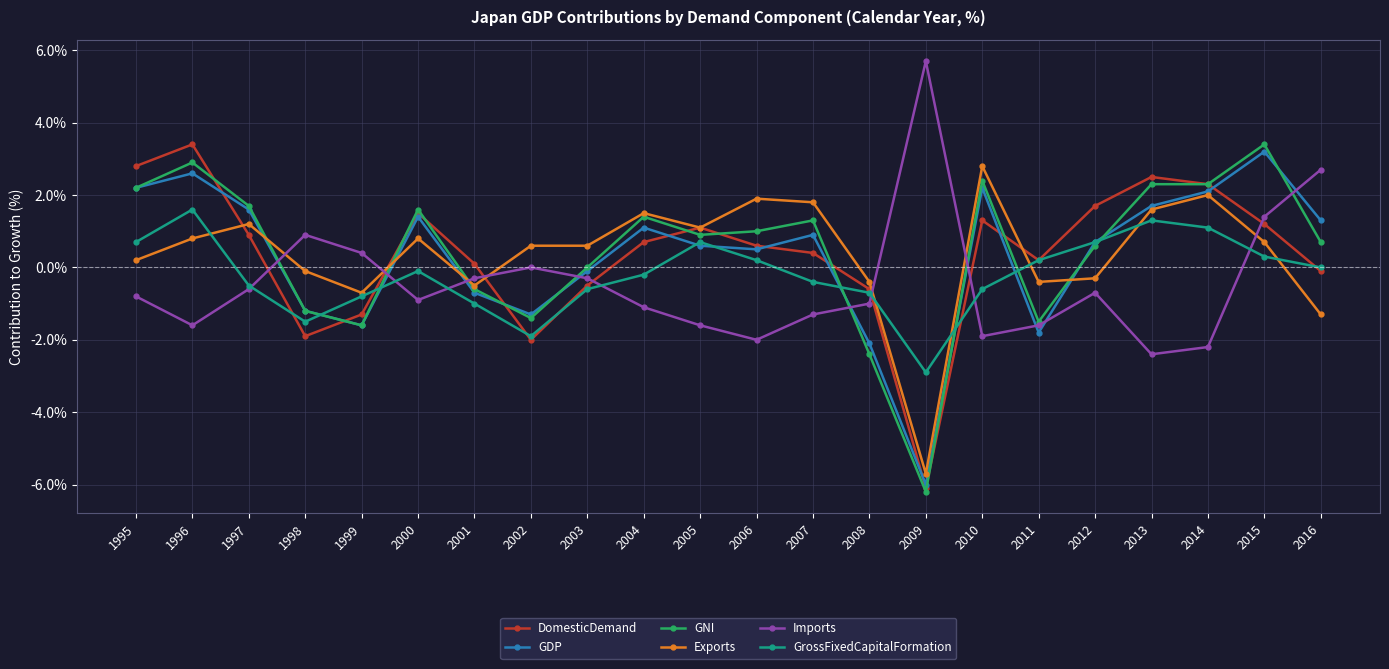

What is the total value across all series at 2000?

4.3